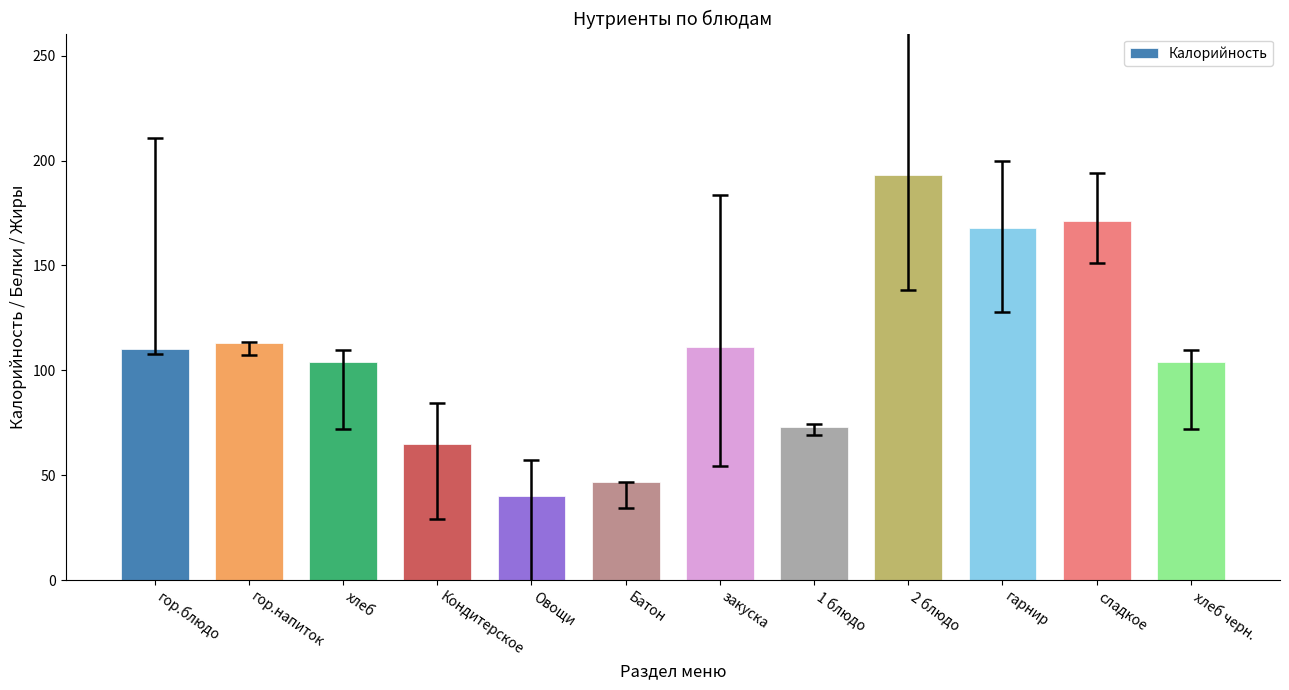

Approximately how many times larger is the value at Батон compared to гор.напиток?

0.4